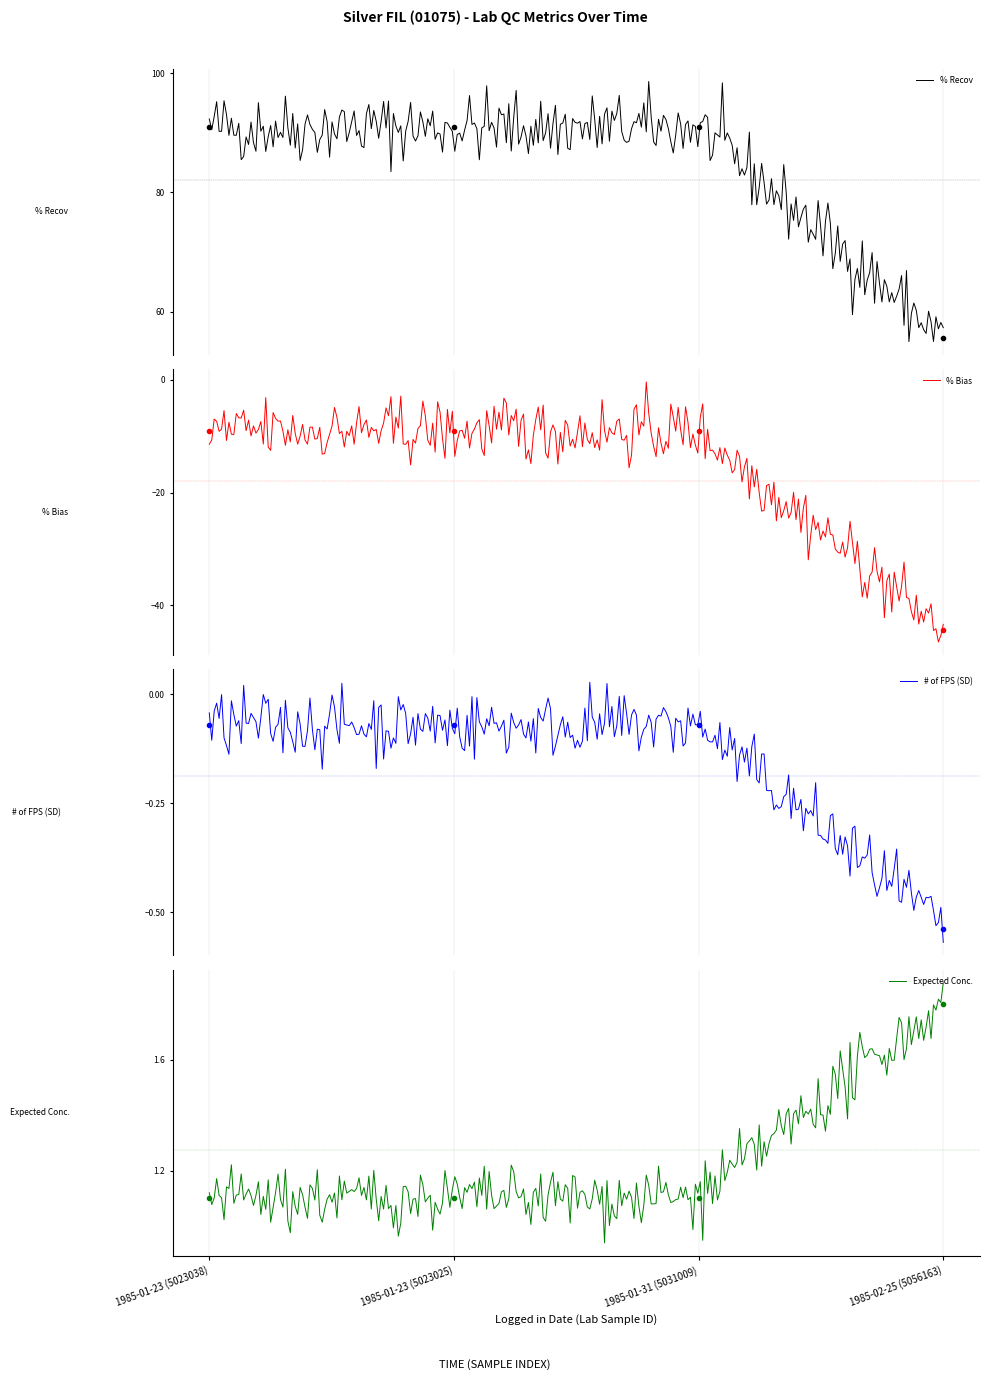

What is the label of the 3rd point from the right?

1985-01-23 (5023025)